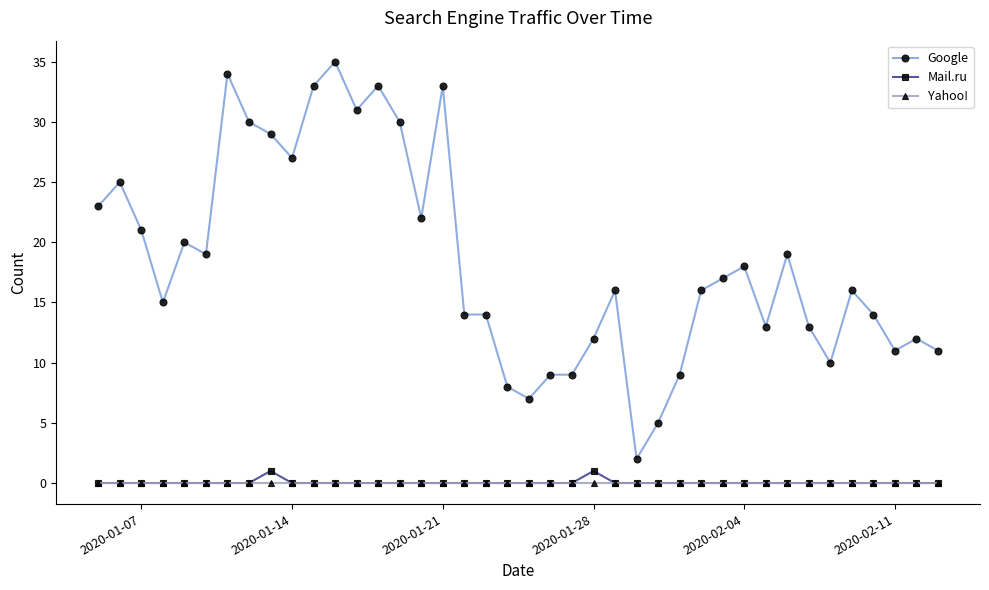

Which series has the largest range (max minus min)?

Google